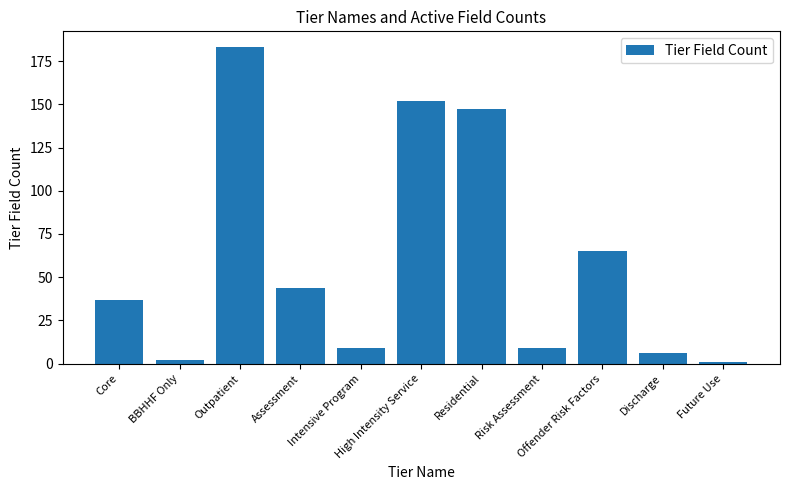

Reading left to right, extract all data points from this chart.

37	2	183	44	9	152	147	9	65	6	1